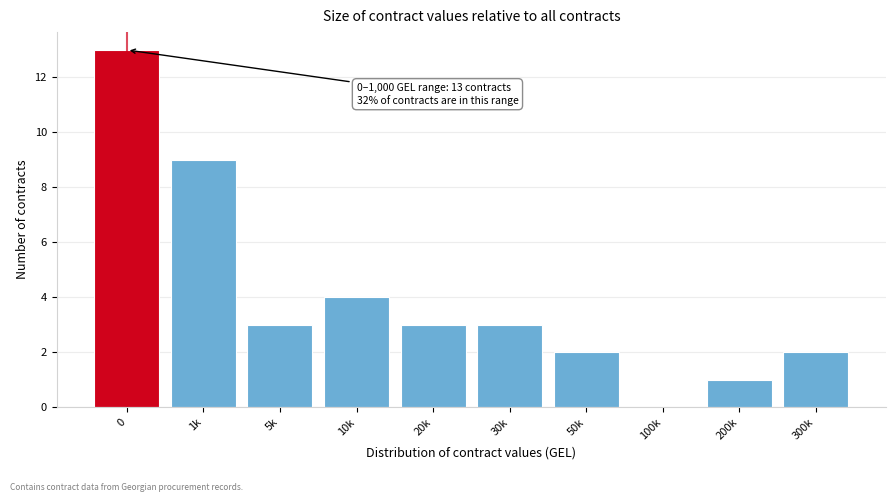

Reading left to right, what are all the values shown in this chart?

0=13	1k=9	5k=3	10k=4	20k=3	30k=3	50k=2	100k=0	200k=1	300k=2